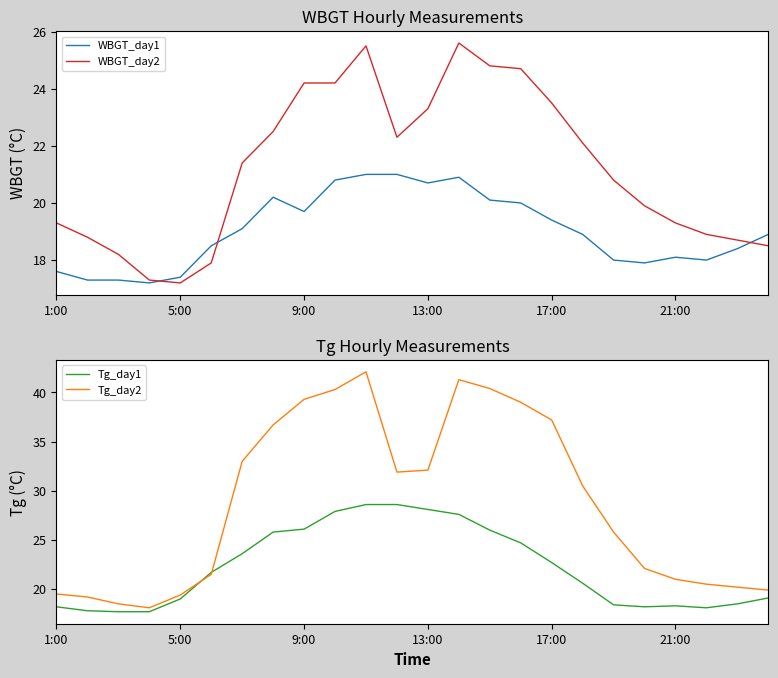

Reading left to right, what are all the values shown in this chart?

WBGT_day1: 17.6	17.3	17.3	17.2	17.4	18.5	19.1	20.2	19.7	20.8	21.0	21.0	20.7	20.9	20.1	20.0	19.4	18.9	18.0	17.9	18.1	18.0	18.4	18.9
WBGT_day2: 19.3	18.8	18.2	17.3	17.2	17.9	21.4	22.5	24.2	24.2	25.5	22.3	23.3	25.6	24.8	24.7	23.5	22.1	20.8	19.9	19.3	18.9	18.7	18.5
Tg_day1: 18.2	17.8	17.7	17.7	19.0	21.7	23.6	25.8	26.1	27.9	28.6	28.6	28.1	27.6	26.0	24.7	22.7	20.6	18.4	18.2	18.3	18.1	18.5	19.1
Tg_day2: 19.5	19.2	18.5	18.1	19.4	21.5	33.0	36.7	39.3	40.3	42.1	31.9	32.1	41.3	40.4	39.0	37.2	30.5	25.8	22.1	21.0	20.5	20.2	19.9